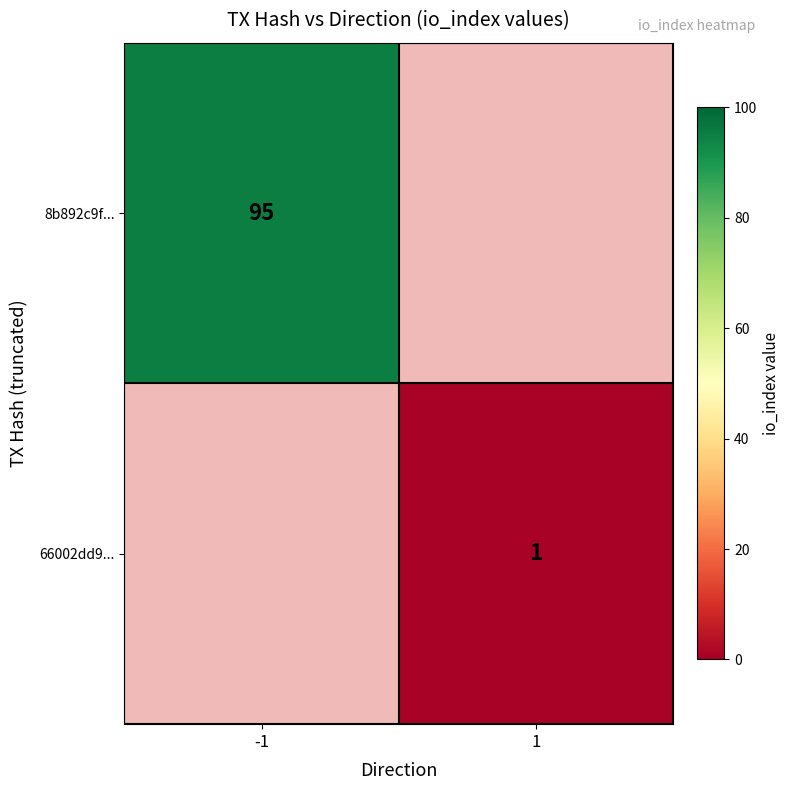

Which label corresponds to the largest value in the chart?

-1